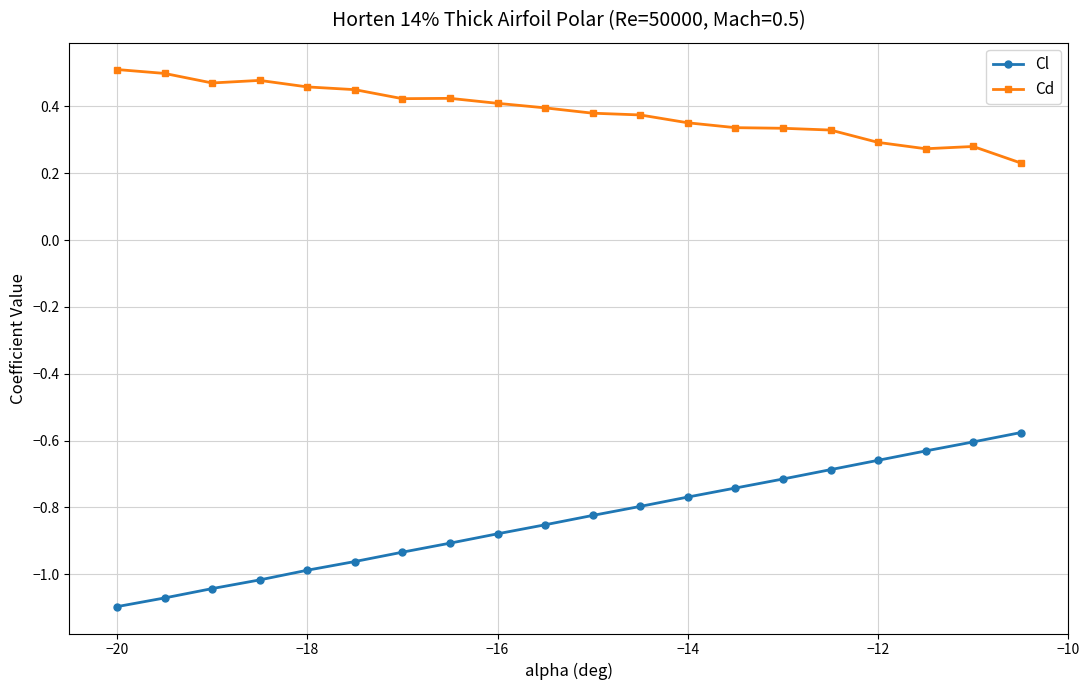

List the series in order of their peak value, highest first.

Cd, Cl